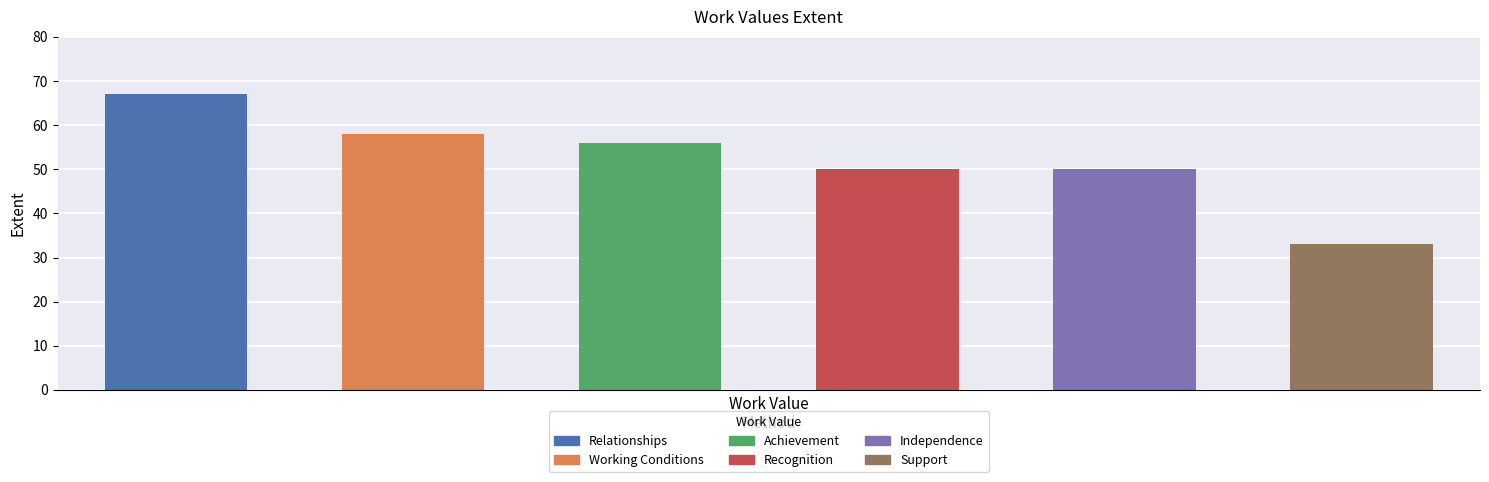

What is the greatest value displayed?

67